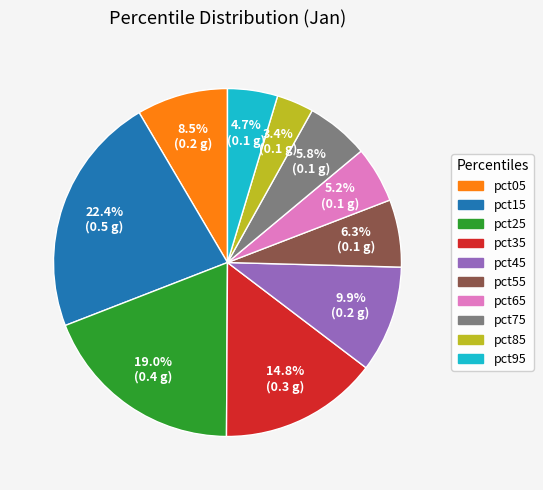

Do pct45 and pct85 together represent more than half of the pie?

No